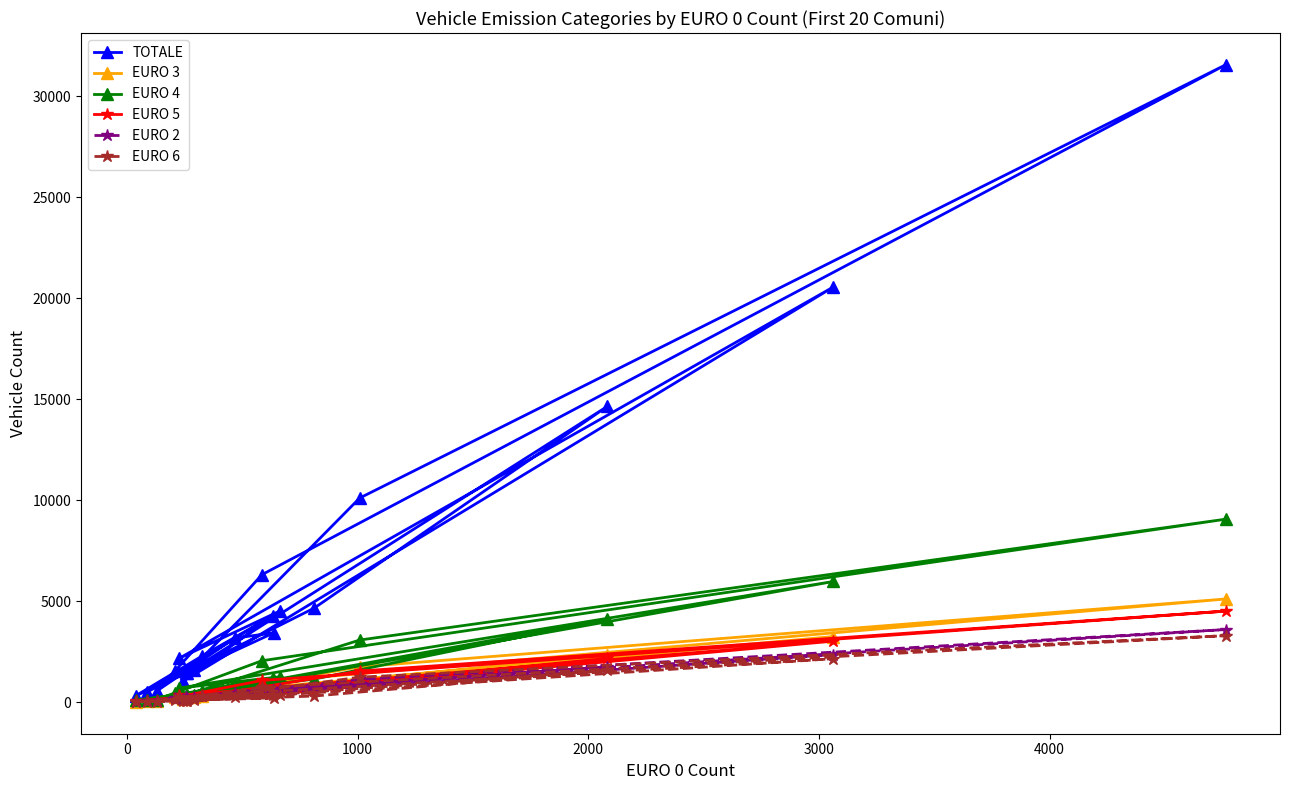

Is this an area chart (filled region under the line)?

No